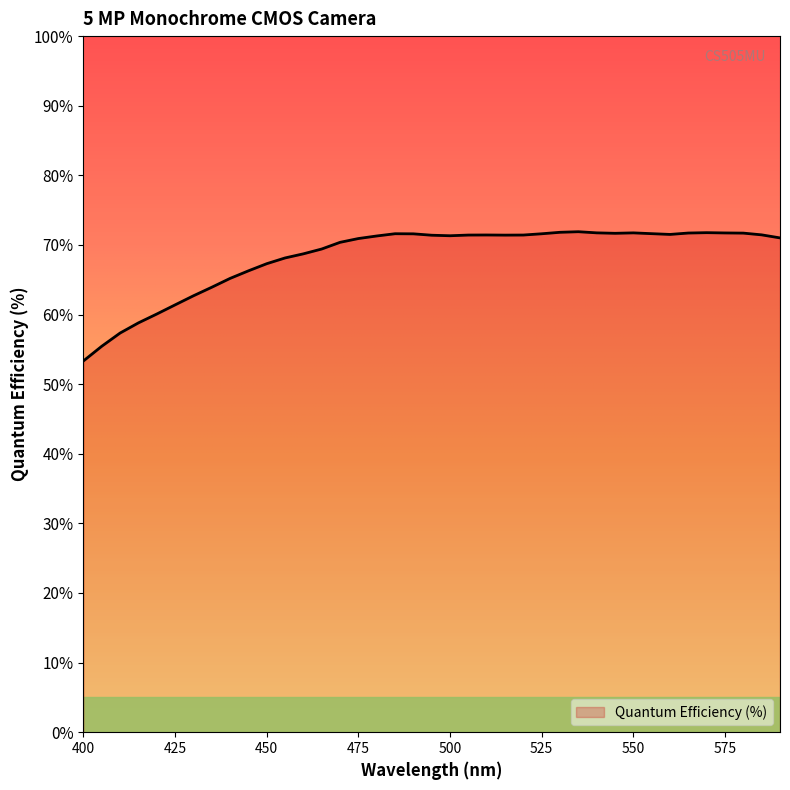

What is the difference between the maximum and minimum values?

18.6